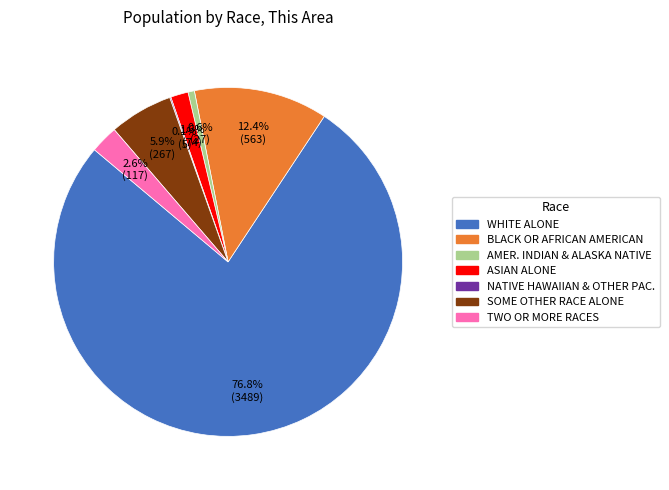

Does any single category account for the majority?

Yes